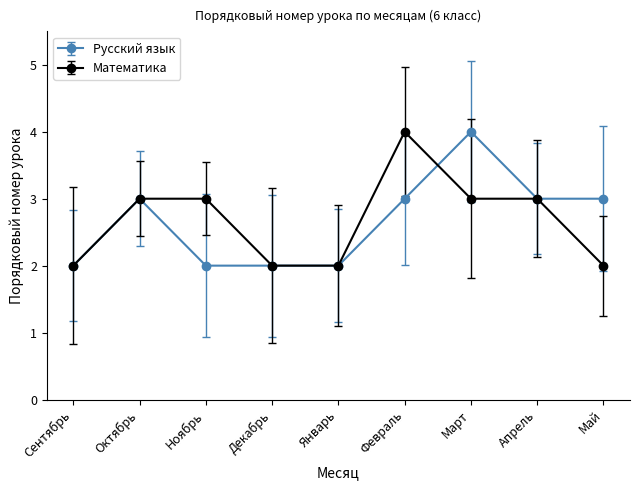

At which label does Русский язык first exceed 3?

Март